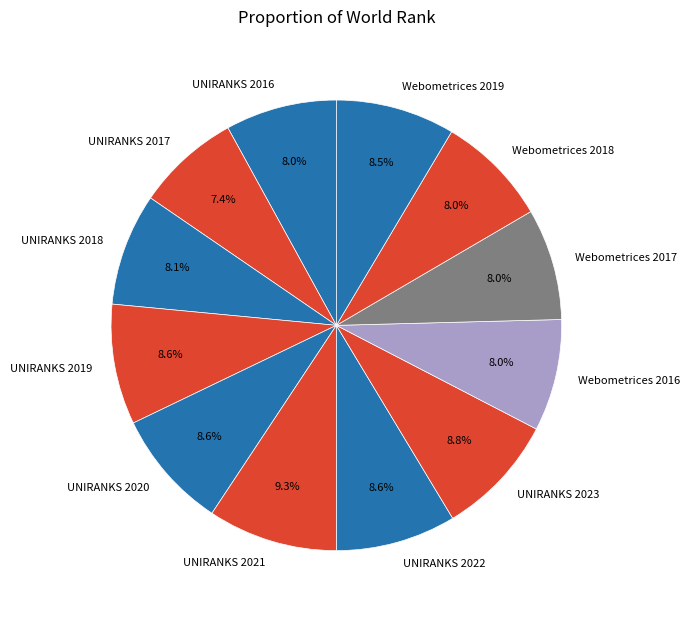

Which slice is the largest?

UNIRANKS 2021